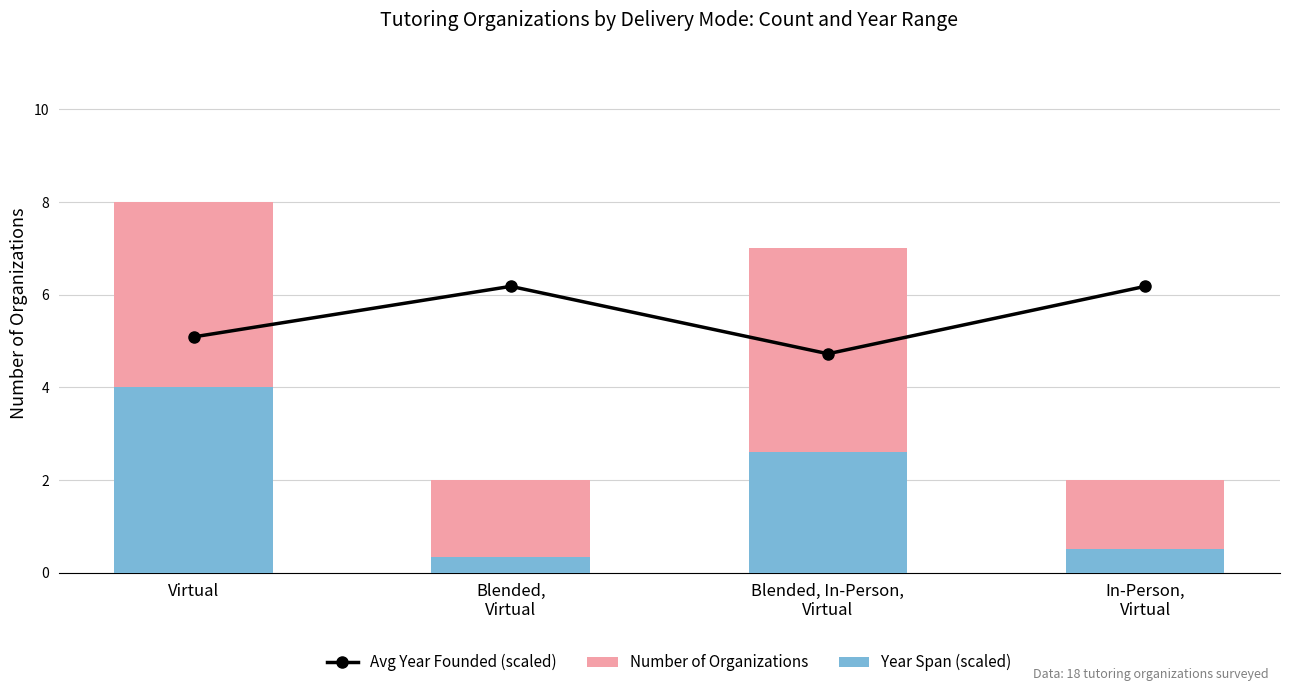

Which series has the widest spread of values?

Number of Organizations